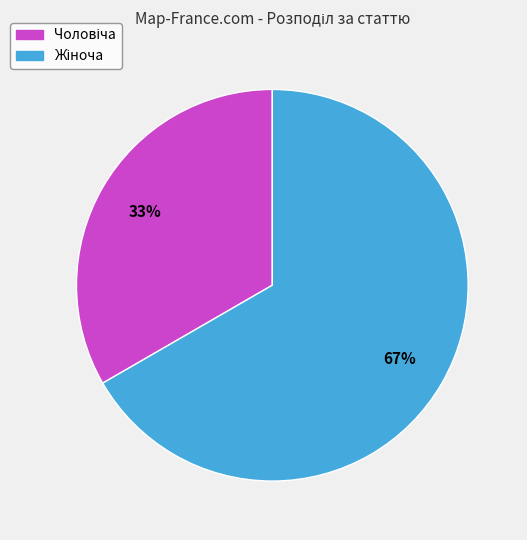

Does any single category account for the majority?

Yes